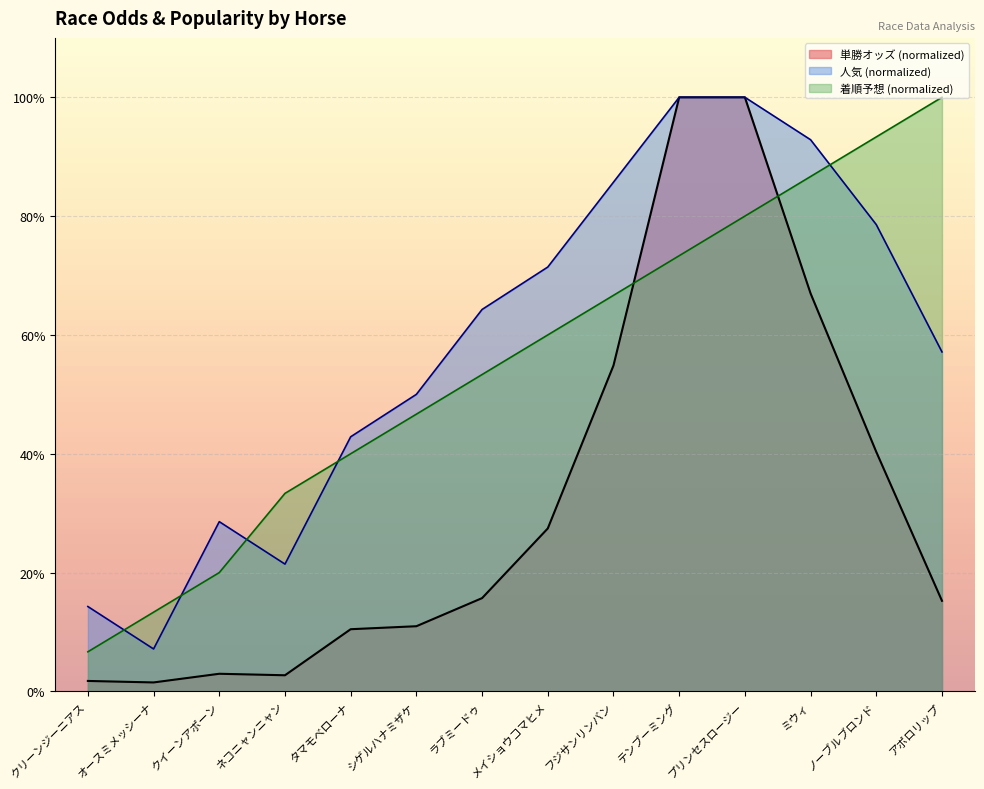

True or false: 単勝オッズ has more than 1 interior local peaks.

False